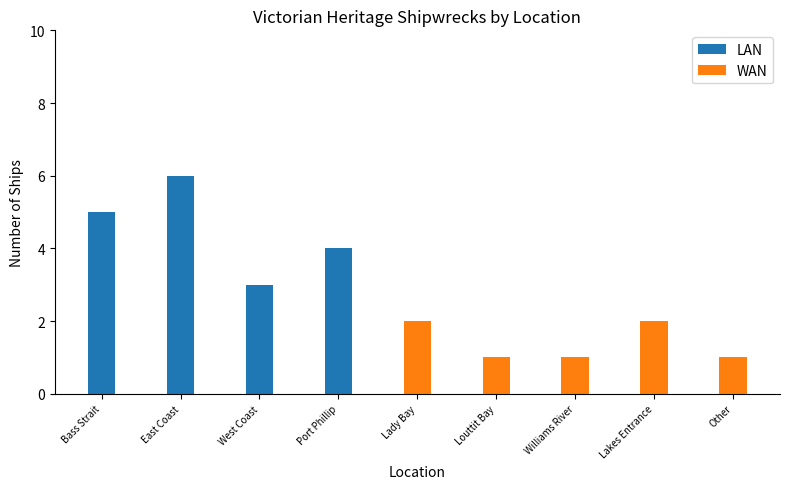

Which series has the widest spread of values?

LAN